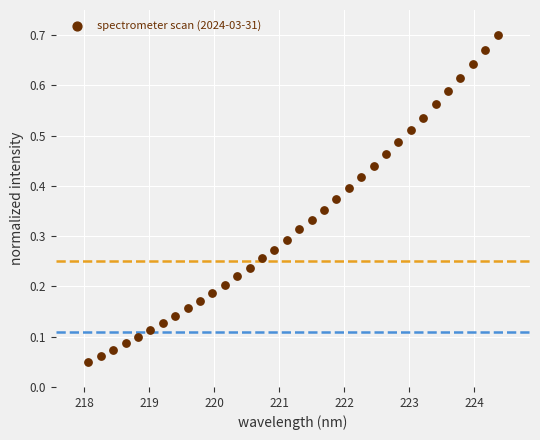

What is the range of X values (max minus min)?

6.3